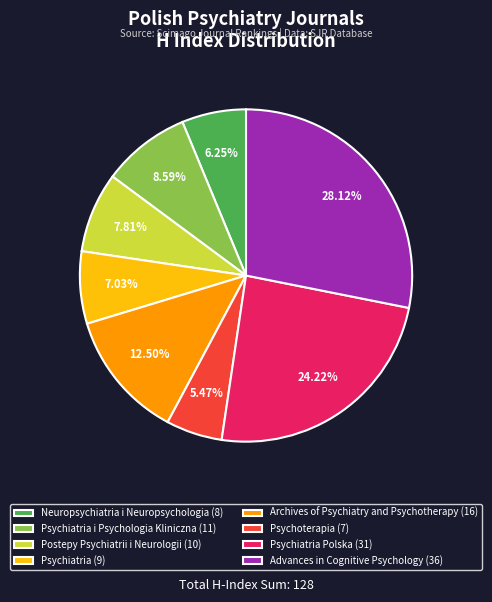

How many slices are in this pie chart?

8